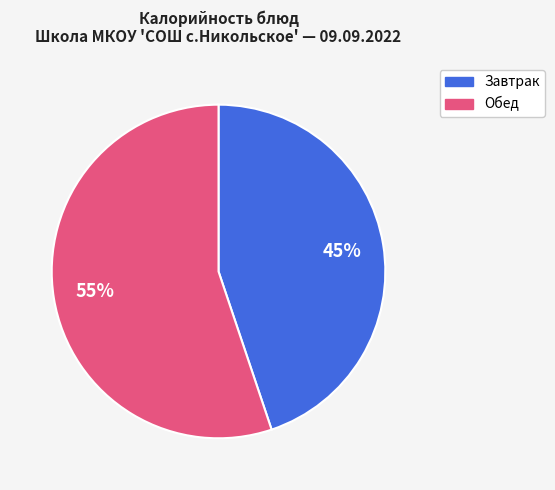

To the nearest percent, what is the difference between the largest and smallest slice percentages?

10%